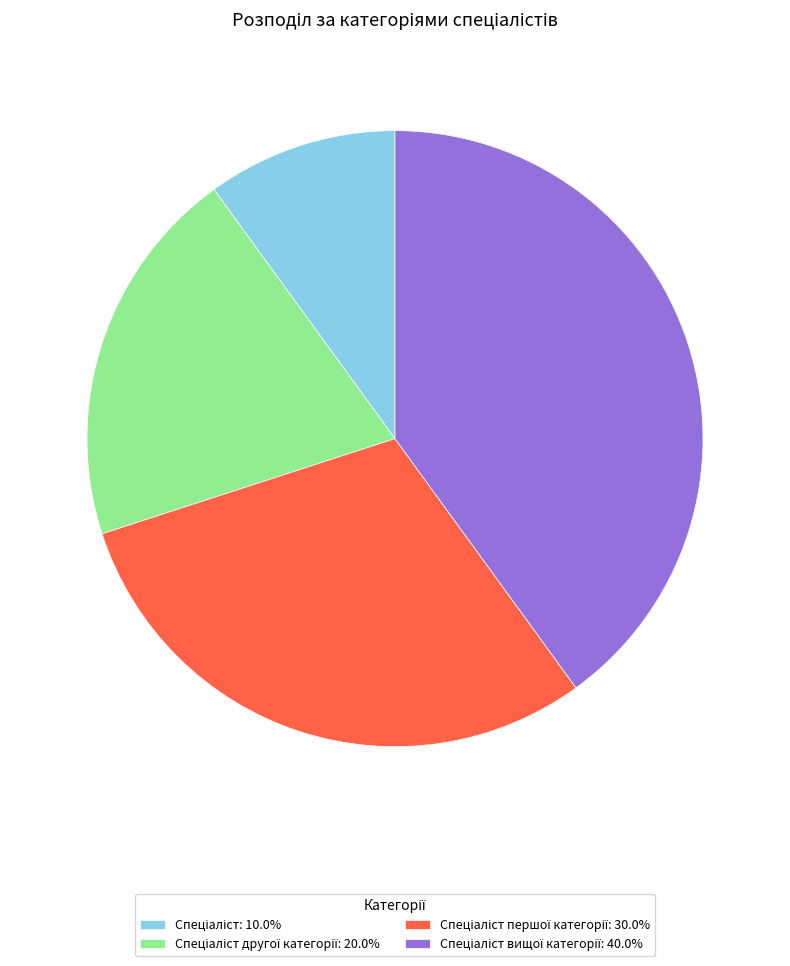

Is there a majority slice in this chart?

No